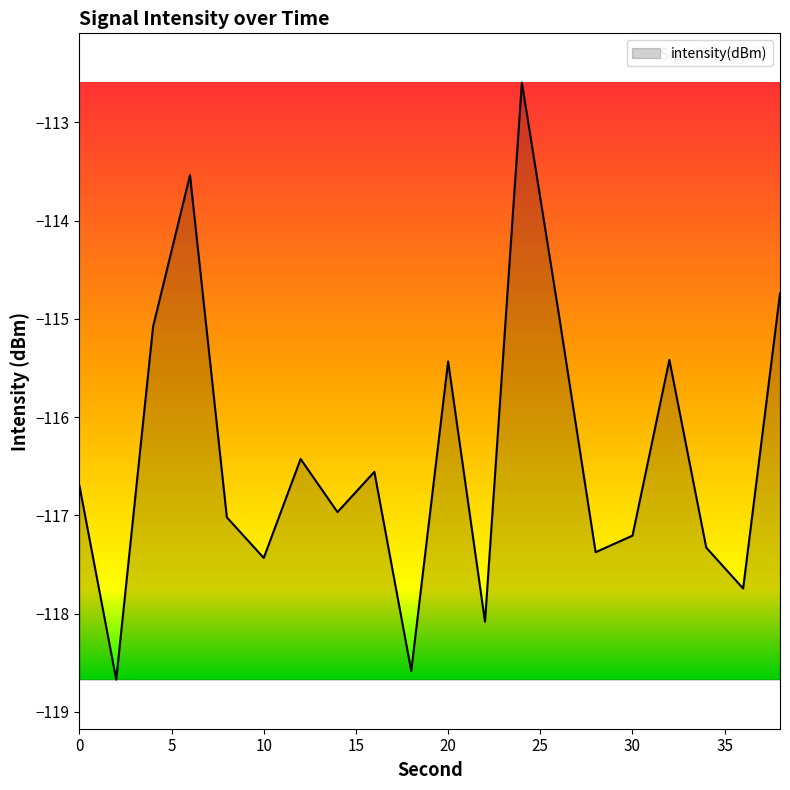

What is the difference between the maximum and minimum values?

6.1